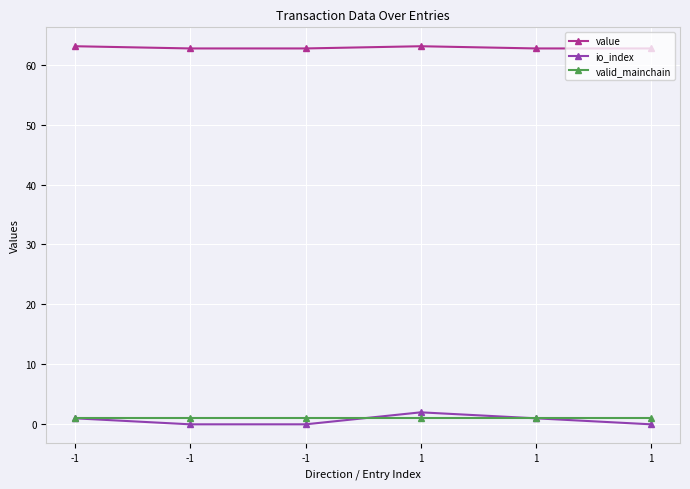

Rank the categories by io_index value from lowest to highest.

-1, -1, 1, -1, 1, 1